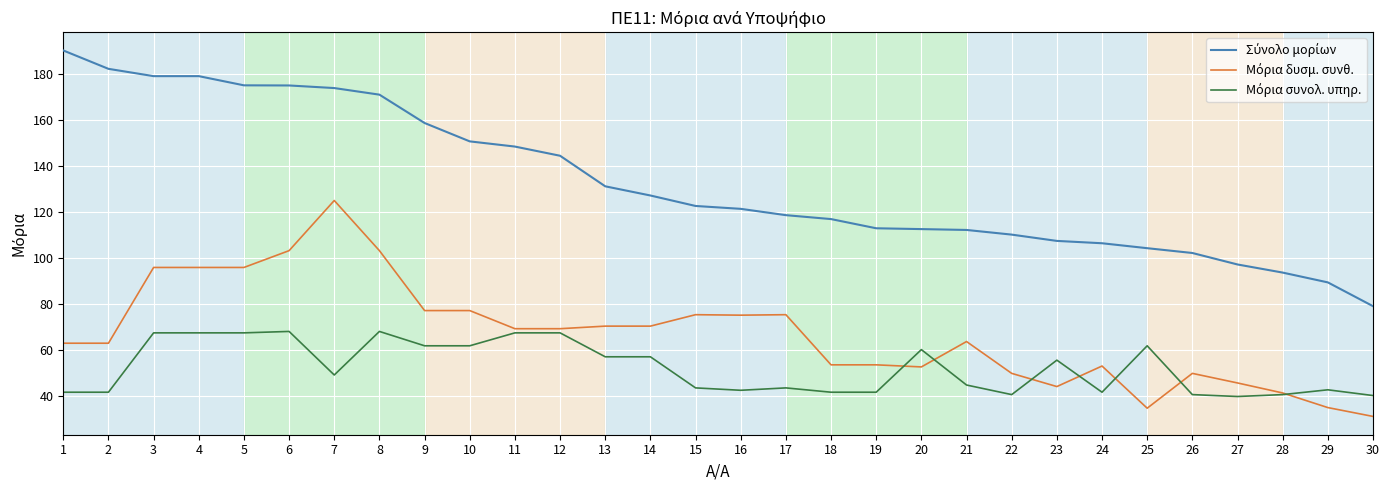

What is the difference between the highest and lowest values at 28?

53.1